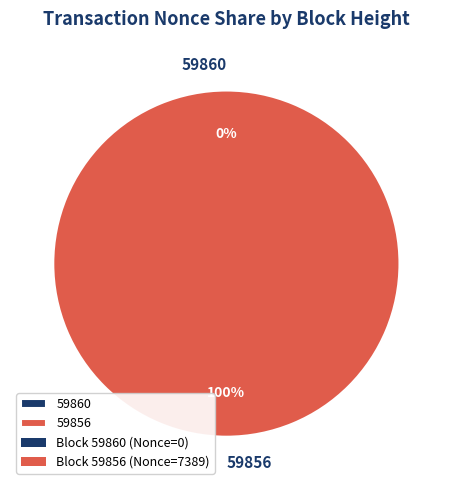

To the nearest percent, what is the difference between the 59860 and 59856 slice percentages?

100%